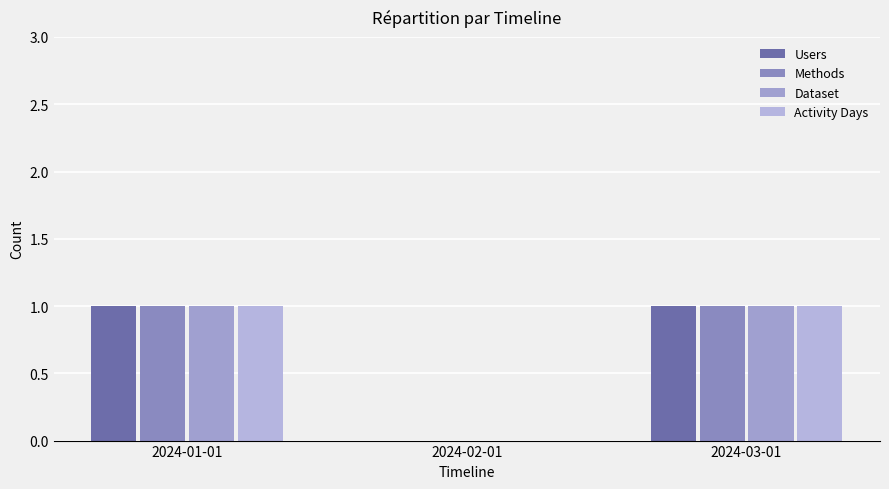

How many Activity Days values are between 0 and 1?

3